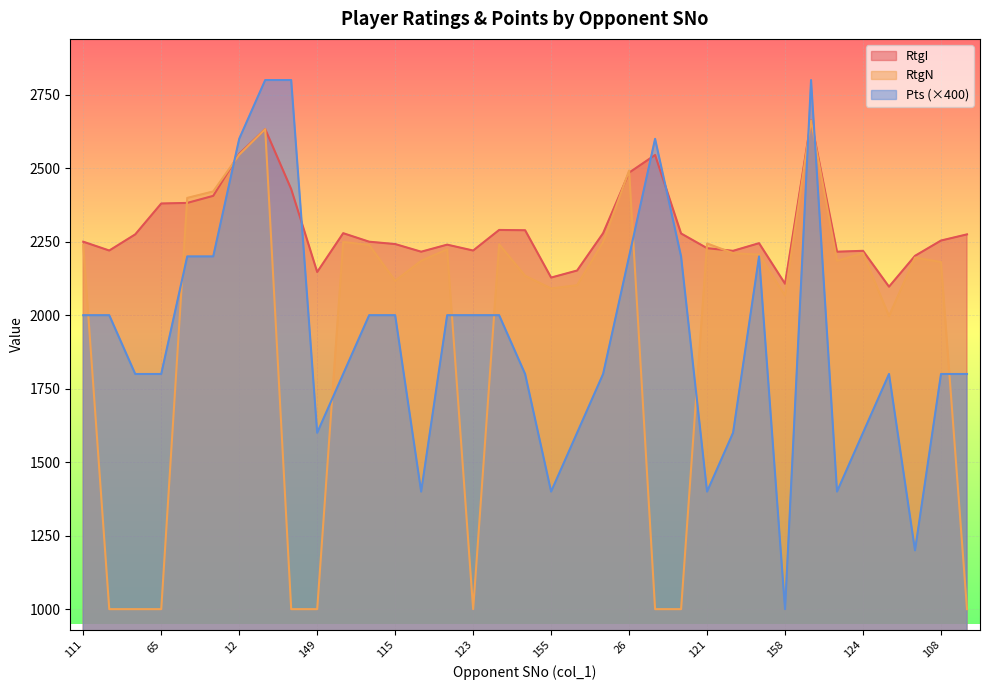

Which category has the highest value in the RtgN series?

1